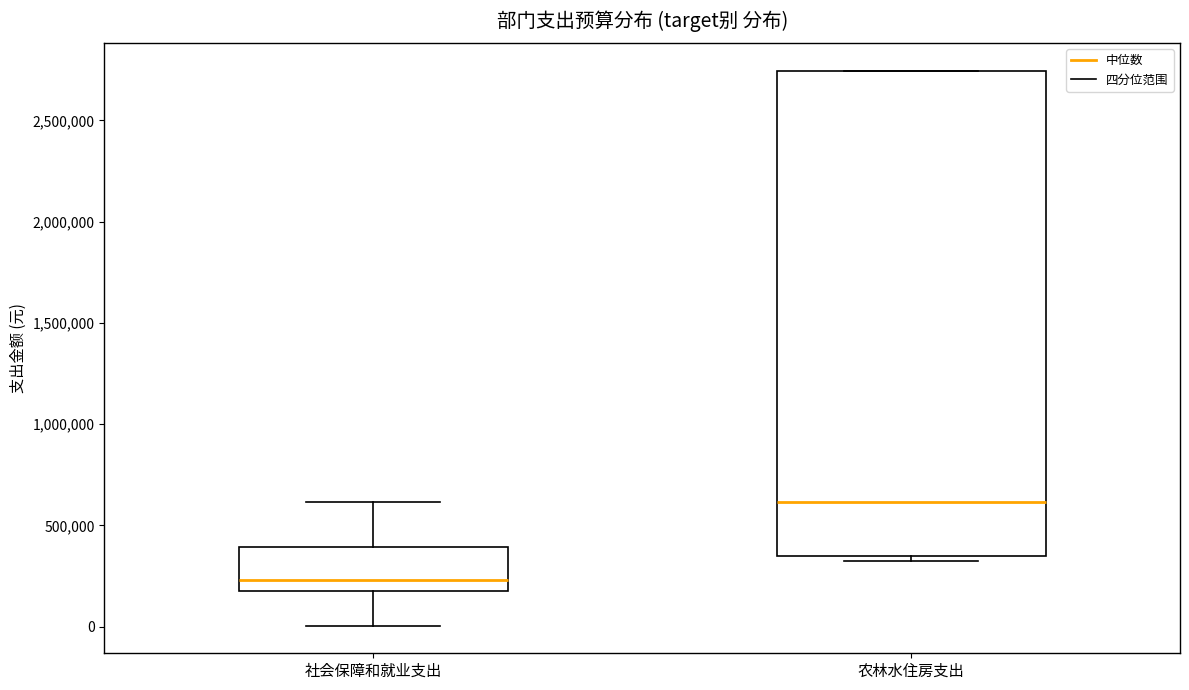

Which box's median line is the lowest?

社会保障和就业支出